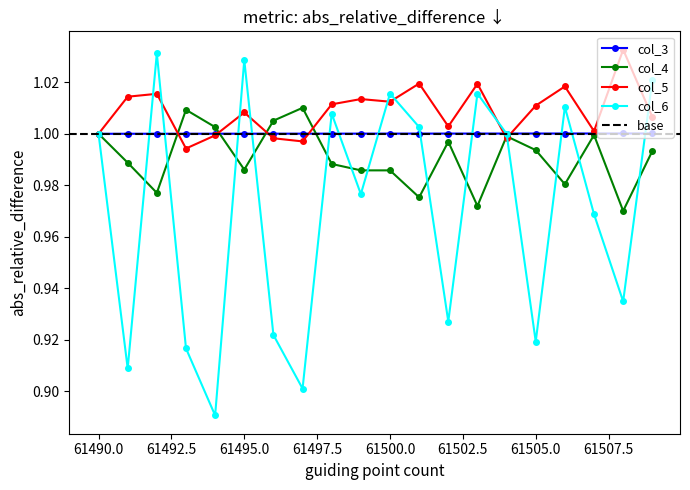

What are all the series names shown in the legend?

col_3, col_4, col_5, col_6